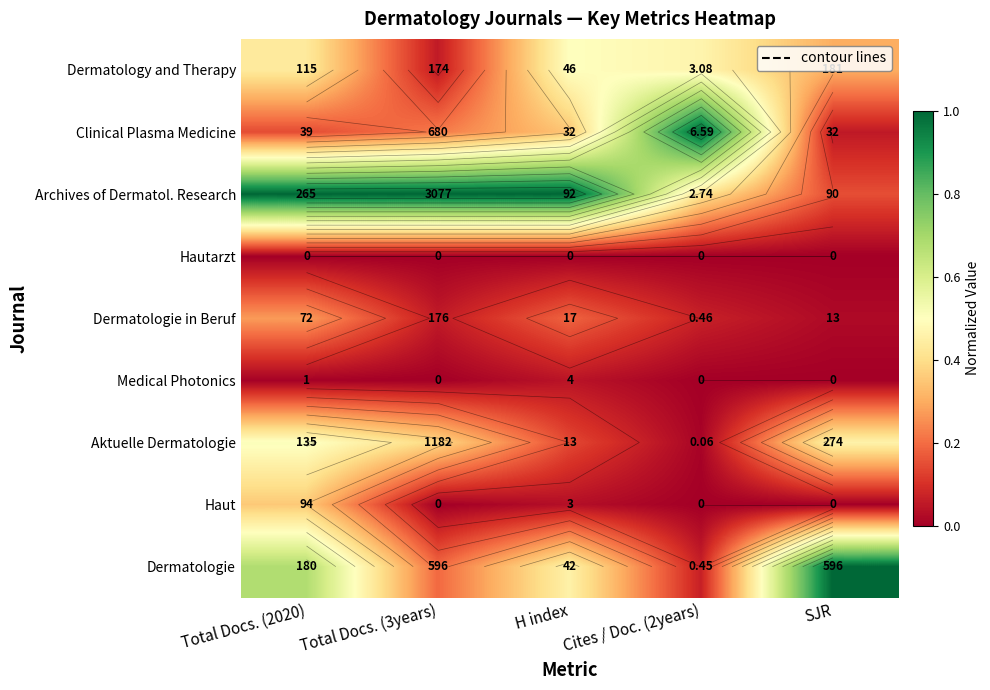

Between SJR and H index, which is larger?

H index